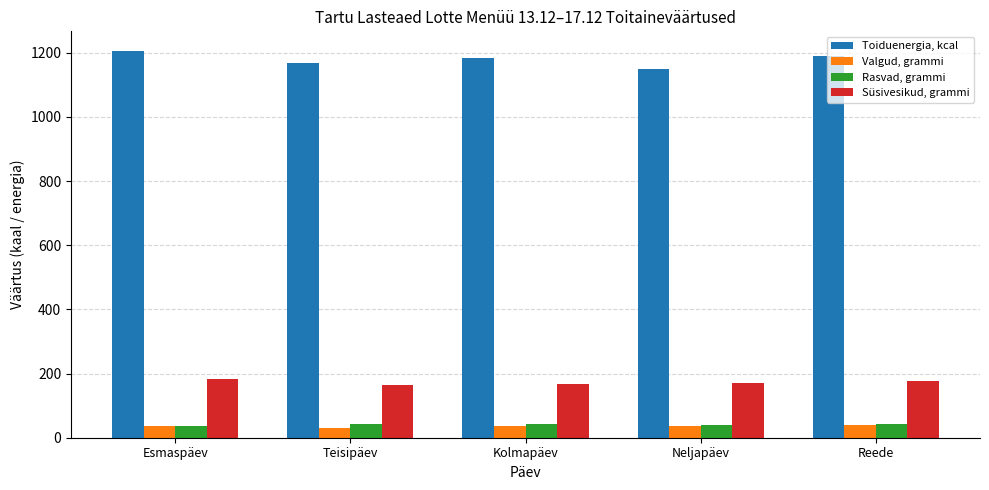

Is it true that Süsivesikud, grammi equals 248.4 at Teisipäev?

False